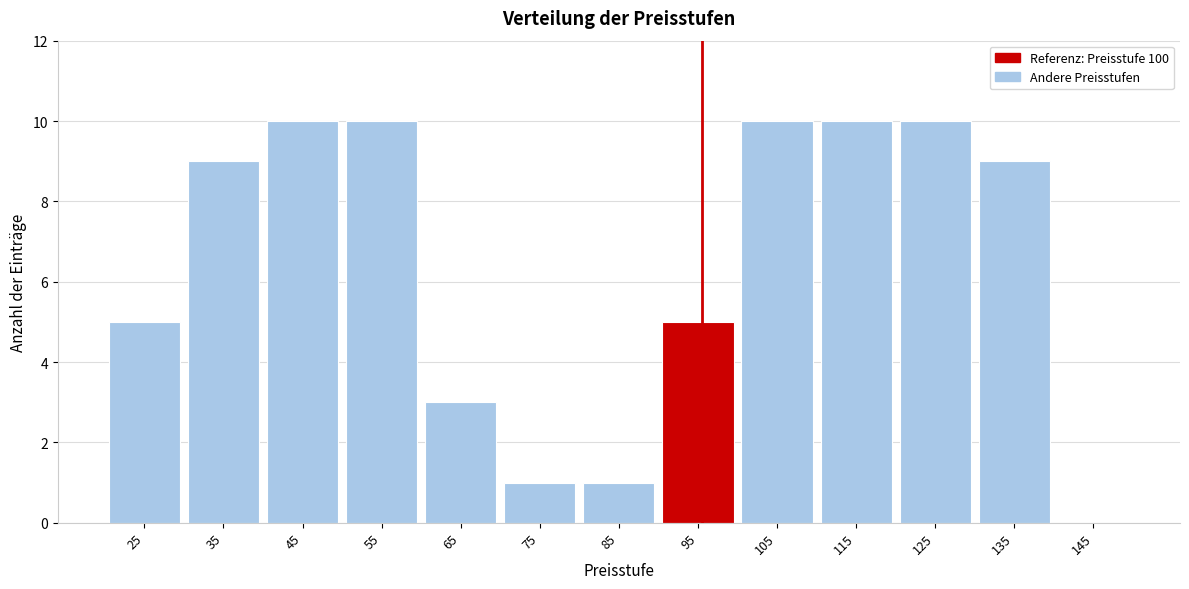

Reading right to left, extract all data points from this chart.

145=0	135=9	125=10	115=10	105=10	95=5	85=1	75=1	65=3	55=10	45=10	35=9	25=5